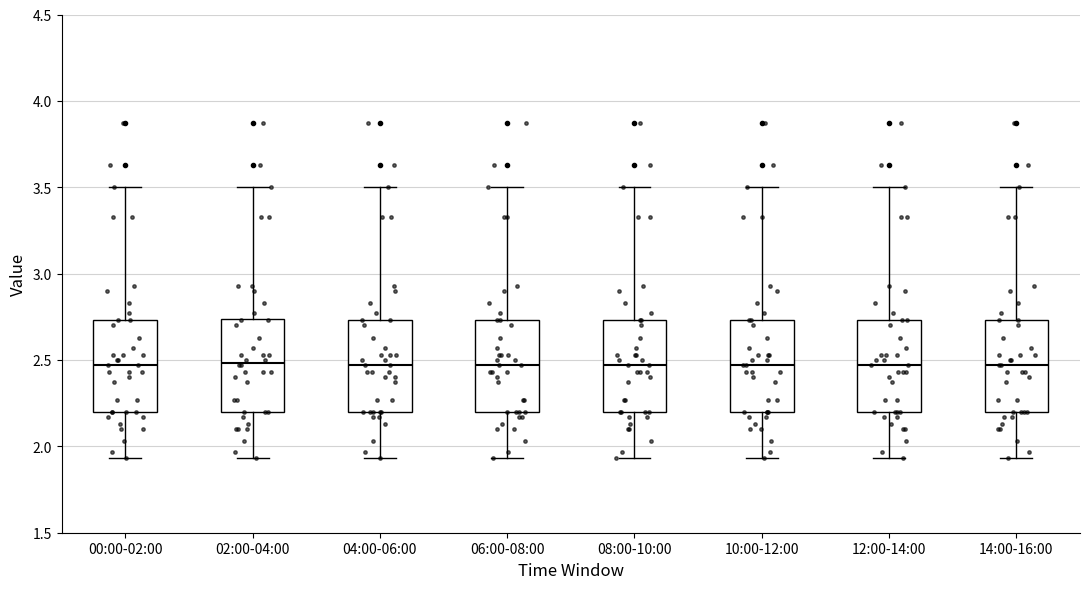

Where is the upper edge of the box for 02:00-04:00 on the y-axis? The values are not printed on the chart, so give them approximately, as read against the axis.

2.75